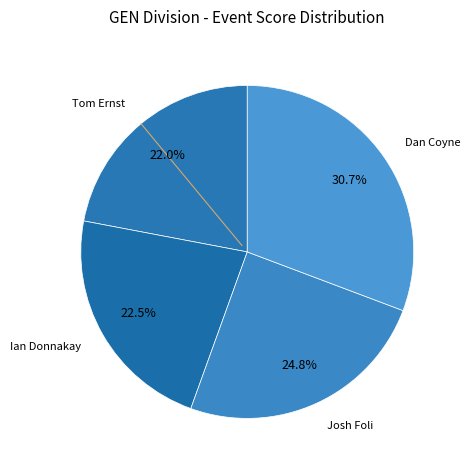

Count the number of slices in the pie.

4